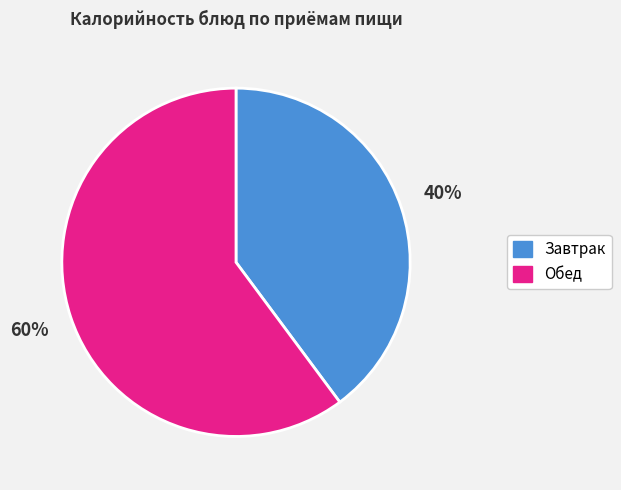

Does any single category account for the majority?

Yes